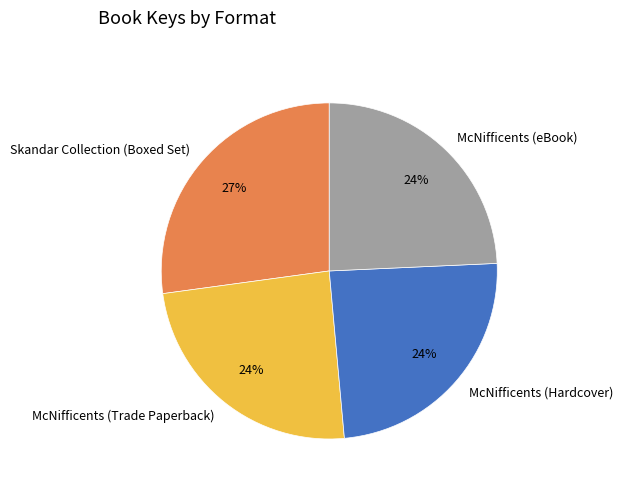

Which slice is the largest?

Skandar Collection (Boxed Set)